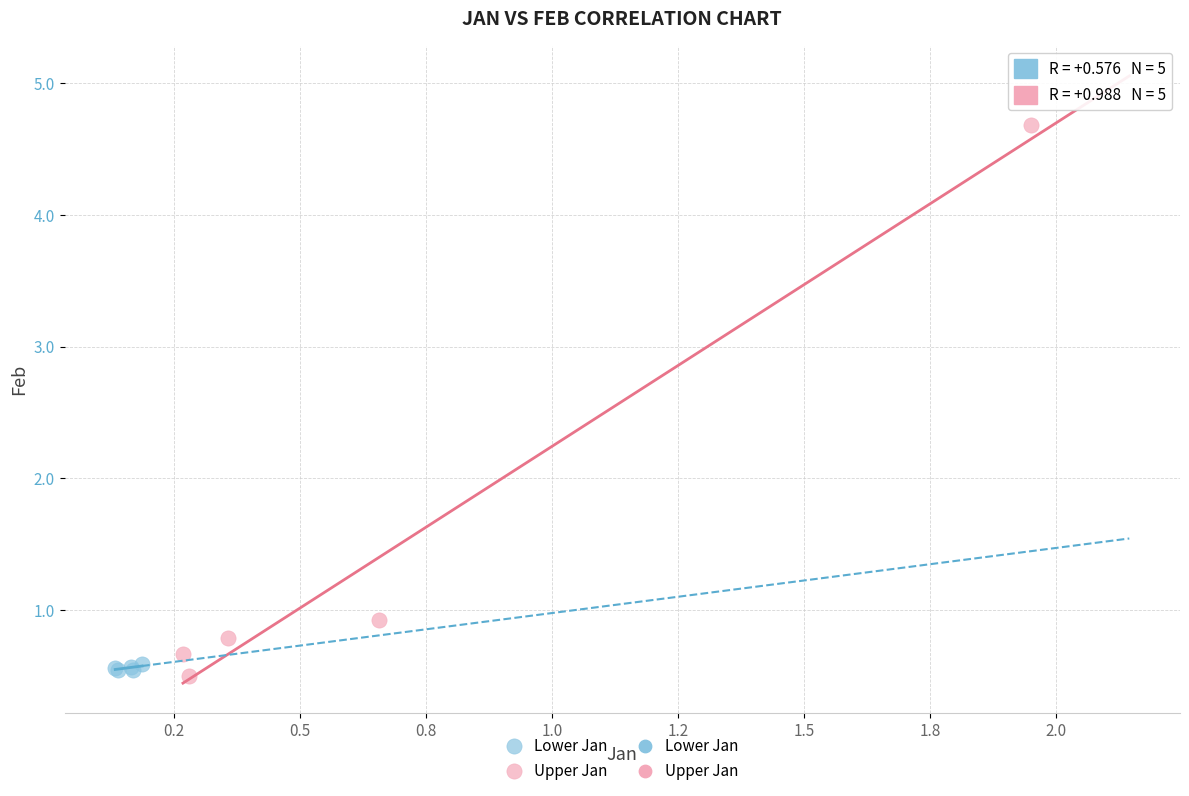

Which series contains the highest Y value?

Upper Jan